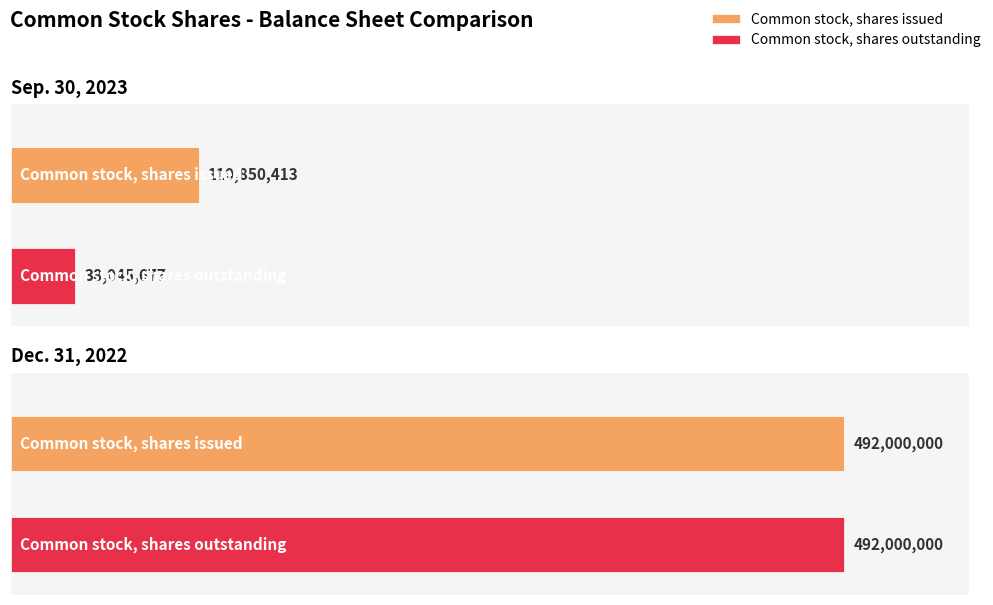

The Sep. 30, 2023 series shows 38045677 at Common stock, shares outstanding. True or false?

True